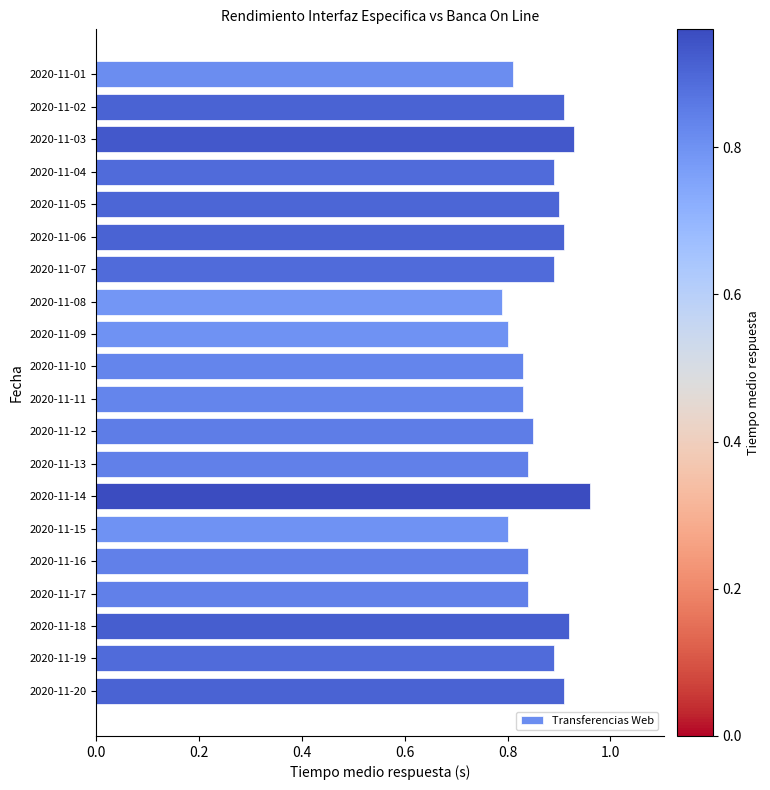

Count the values in the range 0 to 1.

20